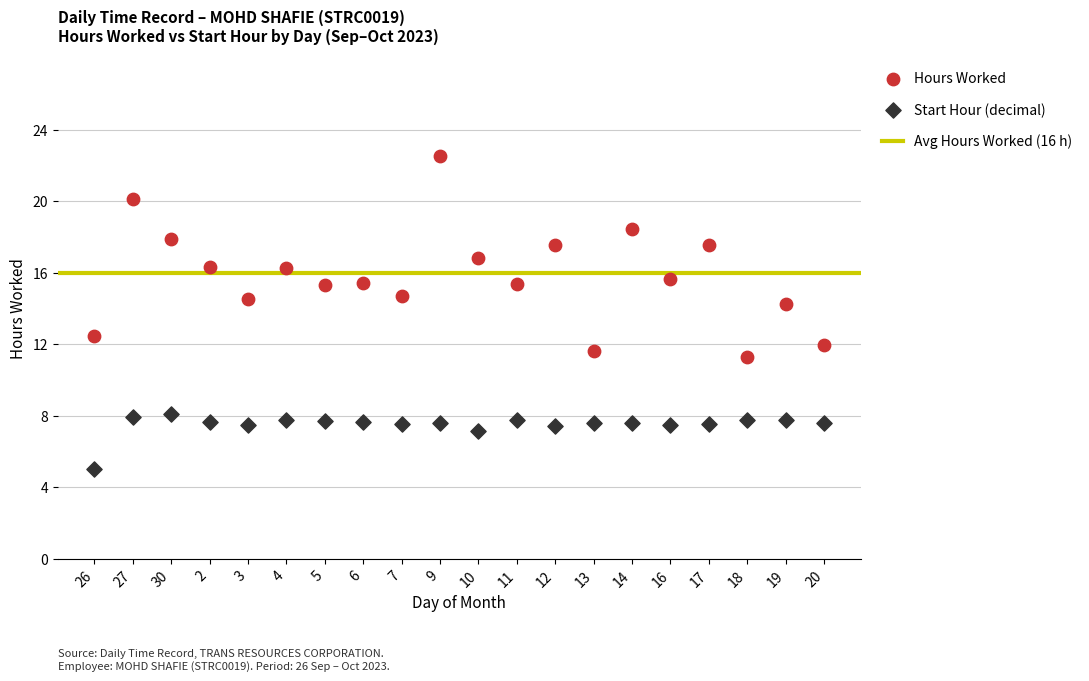

Which series reaches the maximum Y coordinate?

Hours Worked